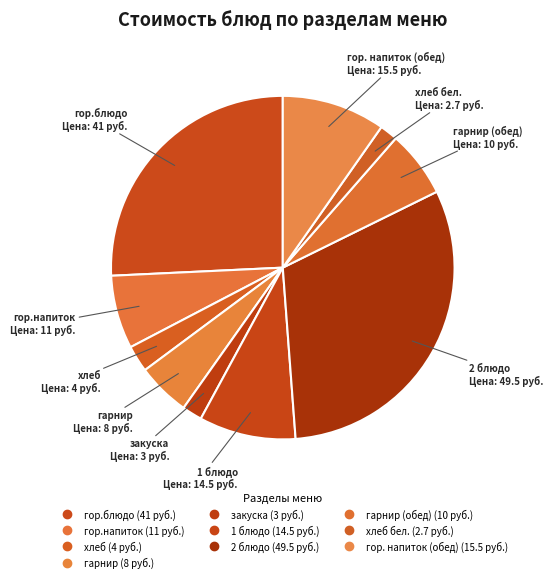

Count the number of slices in the pie.

10